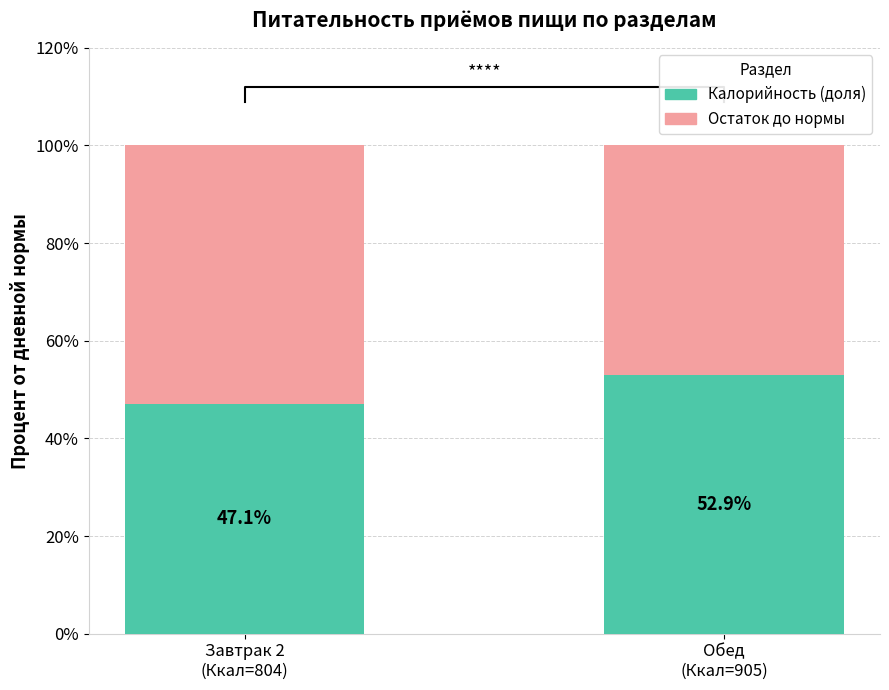

Reading right to left, what are all the values shown in this chart?

Калорийность (доля): Обед
(Ккал=905)=52.9	Завтрак 2
(Ккал=804)=47.1
Остаток: Обед
(Ккал=905)=47.1	Завтрак 2
(Ккал=804)=52.9